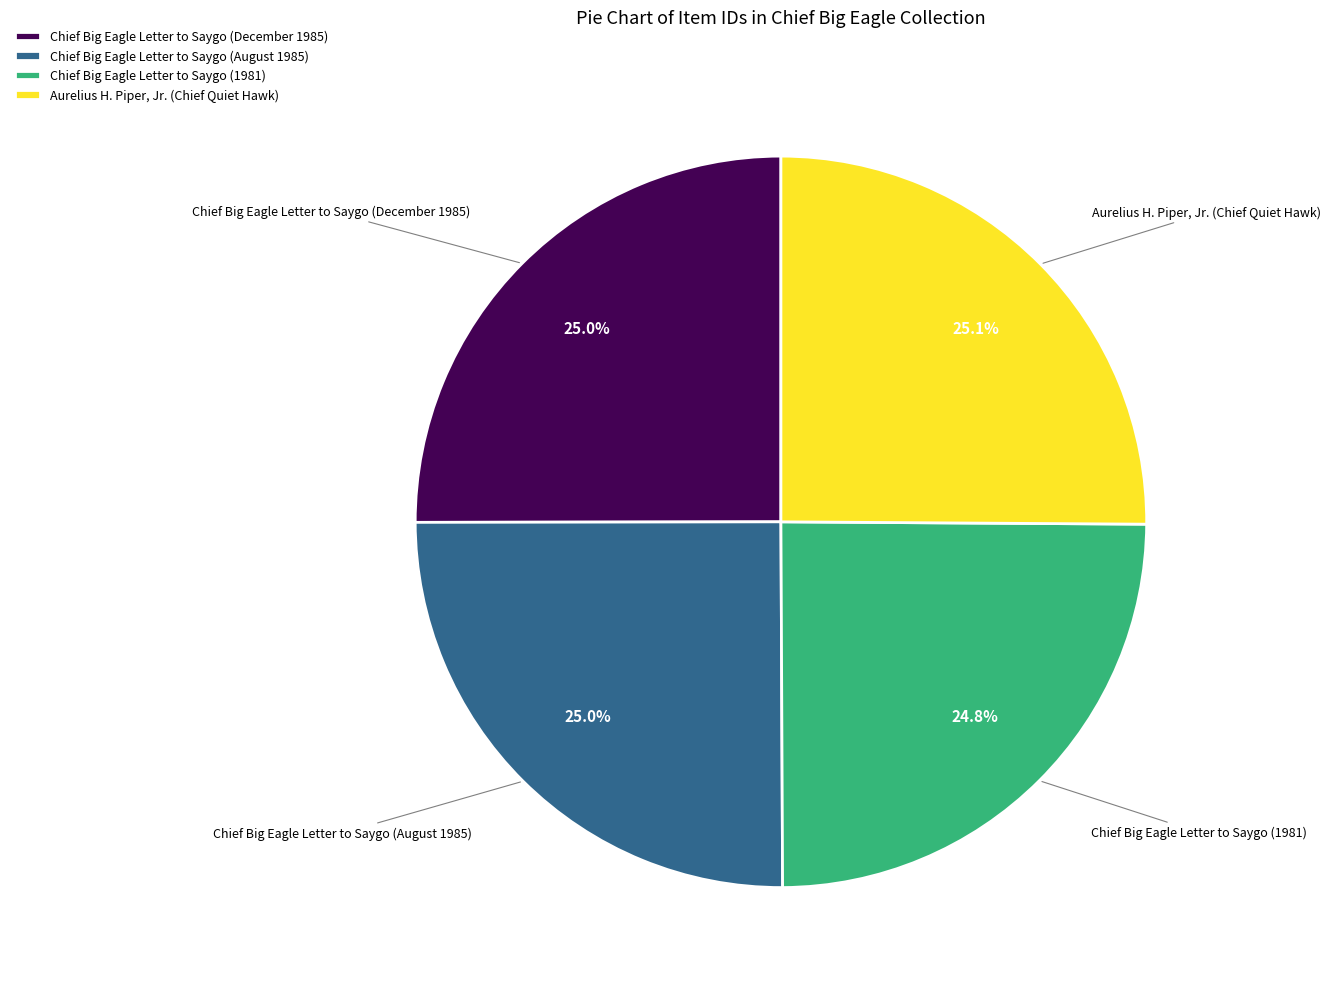

Is there any slice that represents more than half of the pie?

No